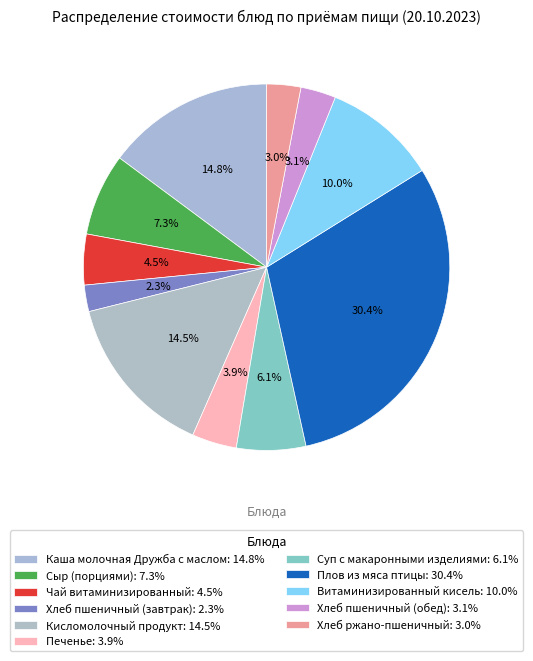

To the nearest percent, what is the difference between the largest and smallest slice percentages?

28%